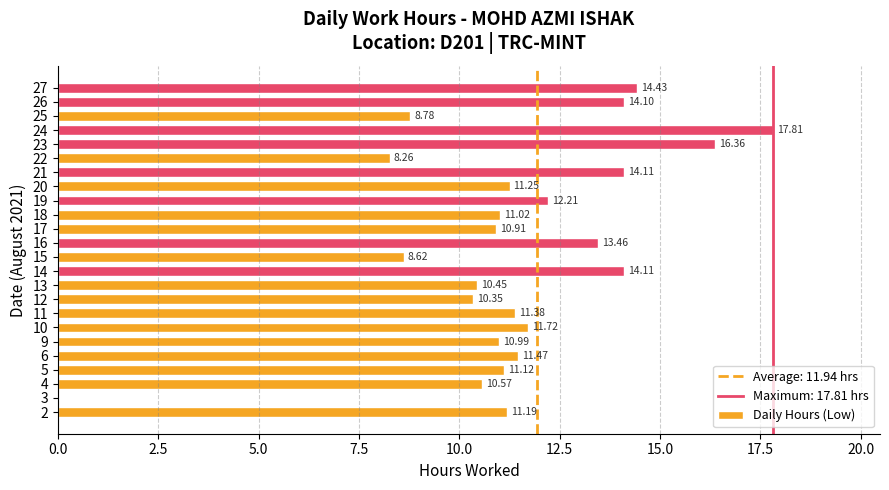

What is the change in value from 23 to 26?

-2.3